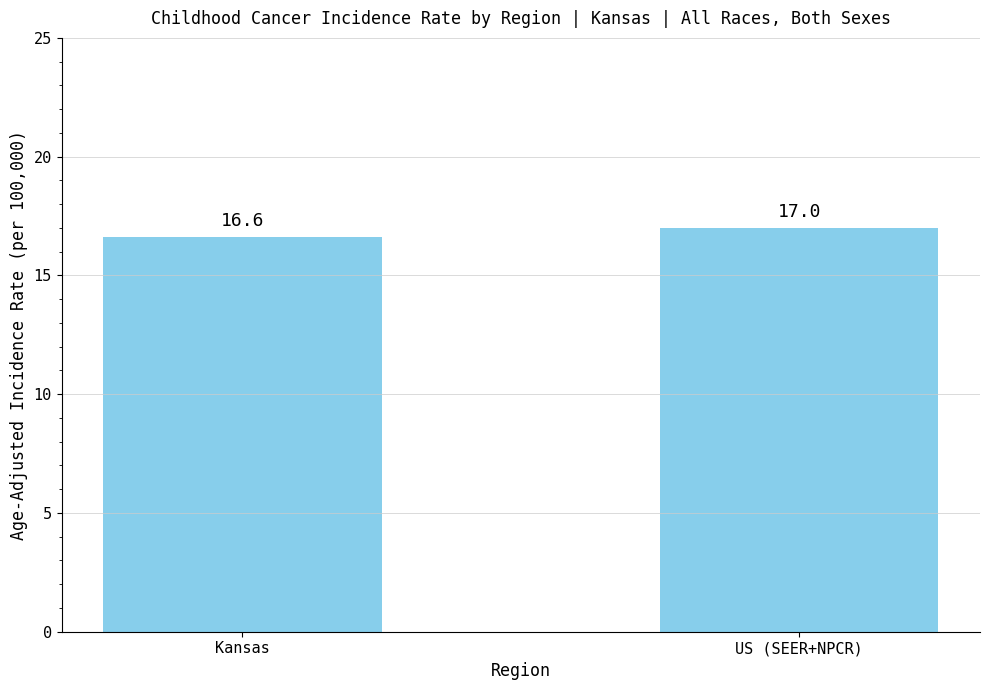

At which category does the chart reach its minimum across all series?

Kansas